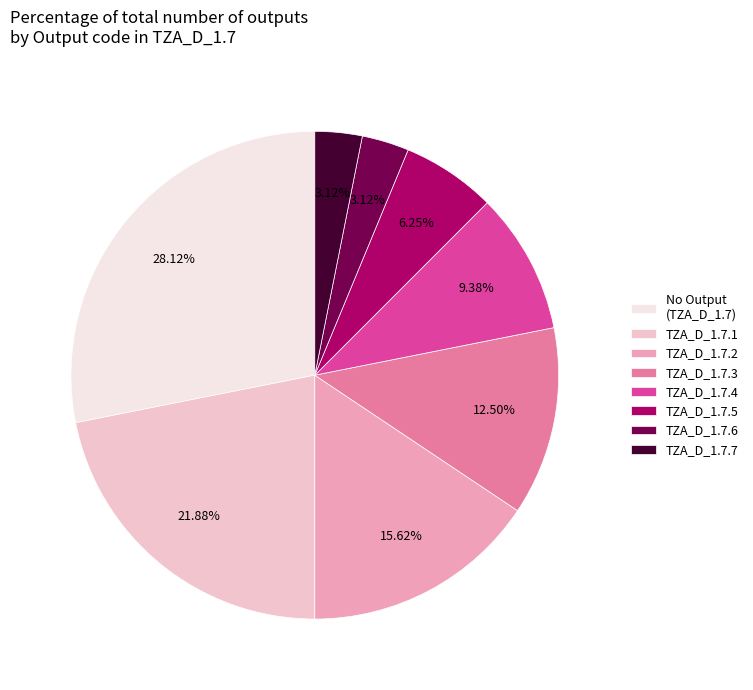

To the nearest percent, what is the difference between the largest and smallest slice percentages?

25%